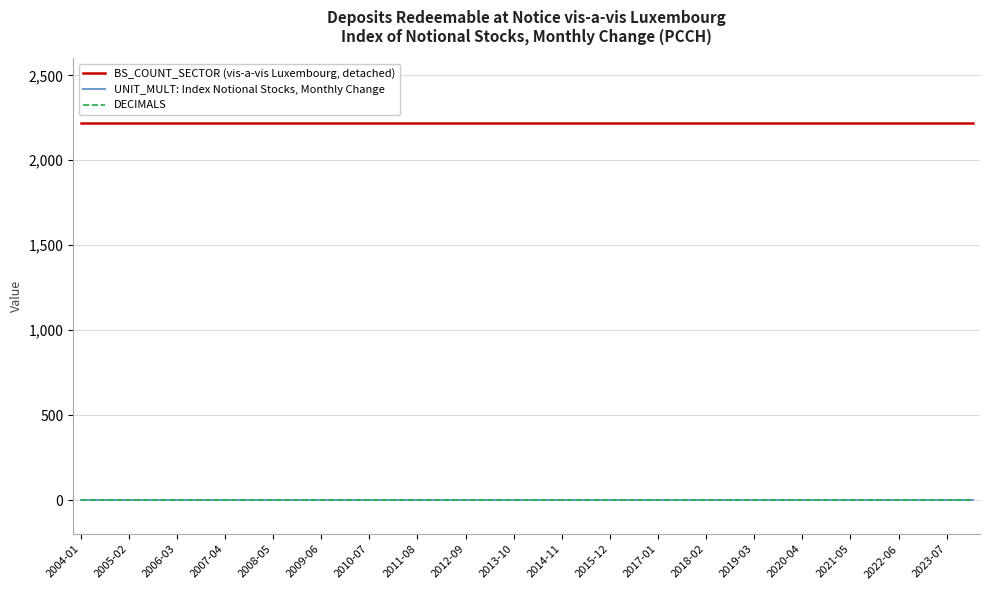

True or false: BS_COUNT_SECTOR (vis-a-vis Luxembourg, detached) and DECIMALS cross at least once.

False